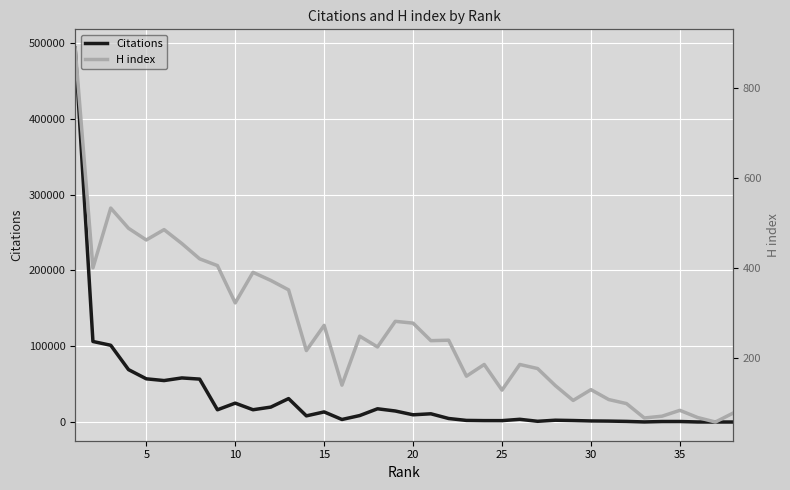

Is it true that H index equals 618 at 31?

False